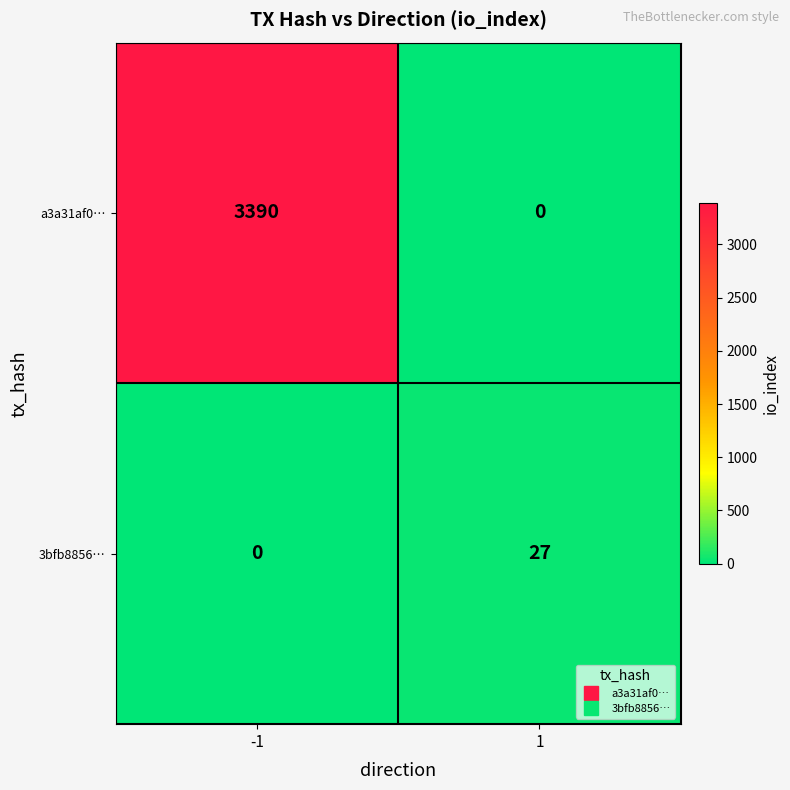

Is the value of a3a31af0… at -1 greater than the value of 3bfb8856… at 1?

Yes